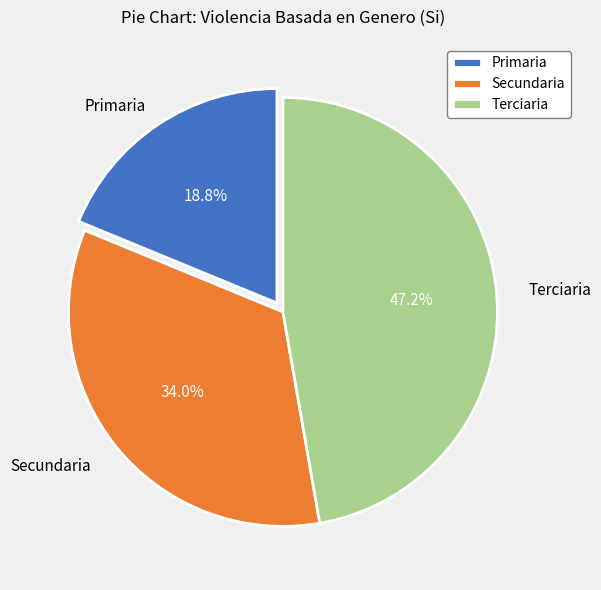

To the nearest percent, what percentage of the pie is Secundaria?

34%